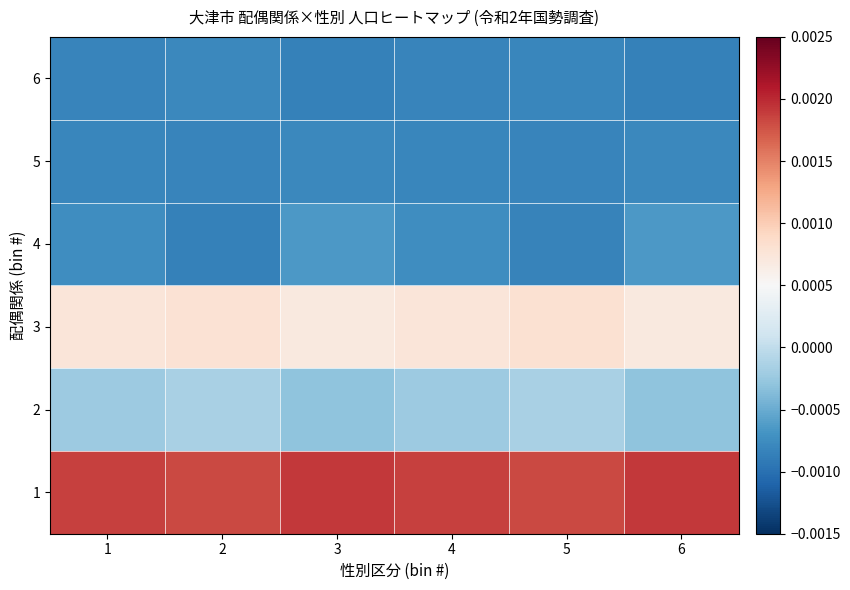

Reading left to right, transcribe all the data shown in this chart.

1: 1=0.0	2=0.0	3=0.0	4=0.0	5=0.0	6=0.0
2: 1=-0.0	2=-0.0	3=-0.0	4=-0.0	5=-0.0	6=-0.0
3: 1=0.0	2=0.0	3=0.0	4=0.0	5=0.0	6=0.0
4: 1=-0.0	2=-0.0	3=-0.0	4=-0.0	5=-0.0	6=-0.0
5: 1=-0.0	2=-0.0	3=-0.0	4=-0.0	5=-0.0	6=-0.0
6: 1=-0.0	2=-0.0	3=-0.0	4=-0.0	5=-0.0	6=-0.0